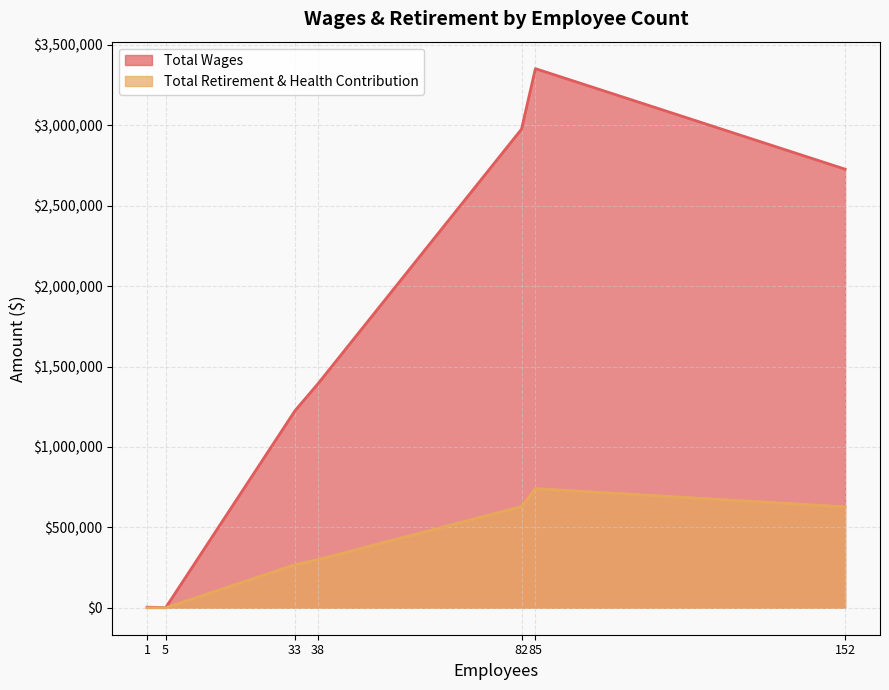

Count the number of categories in the chart.

7